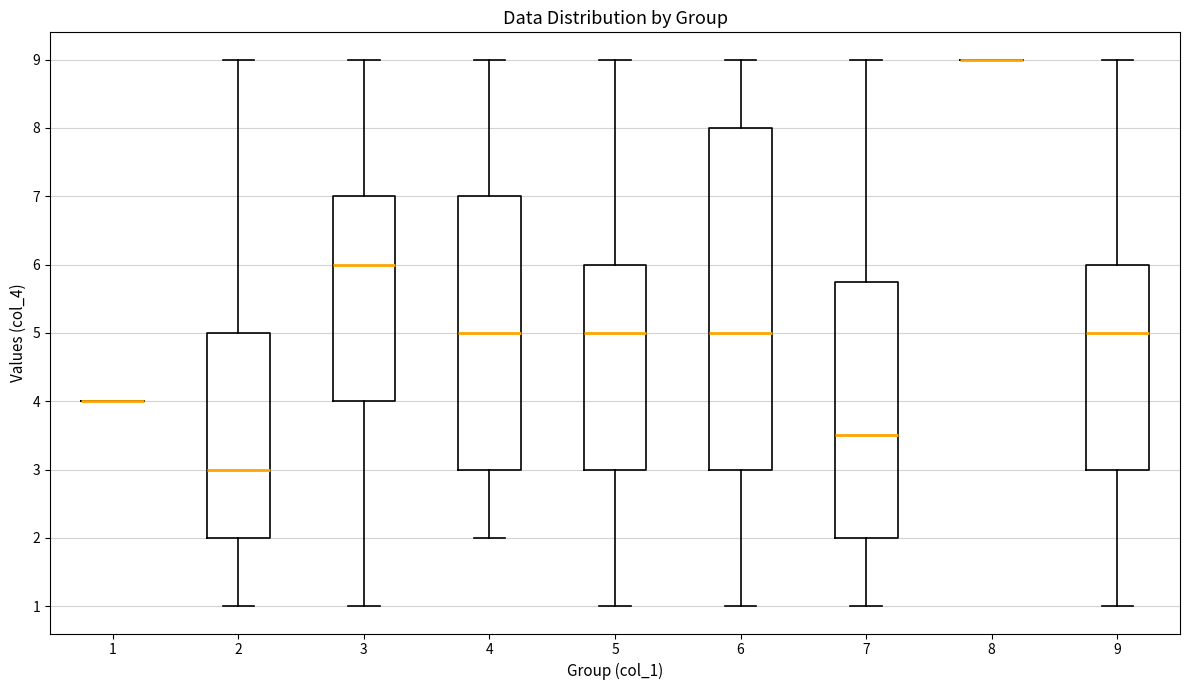

Which box is the tallest, from its lower edge to its upper edge?

6